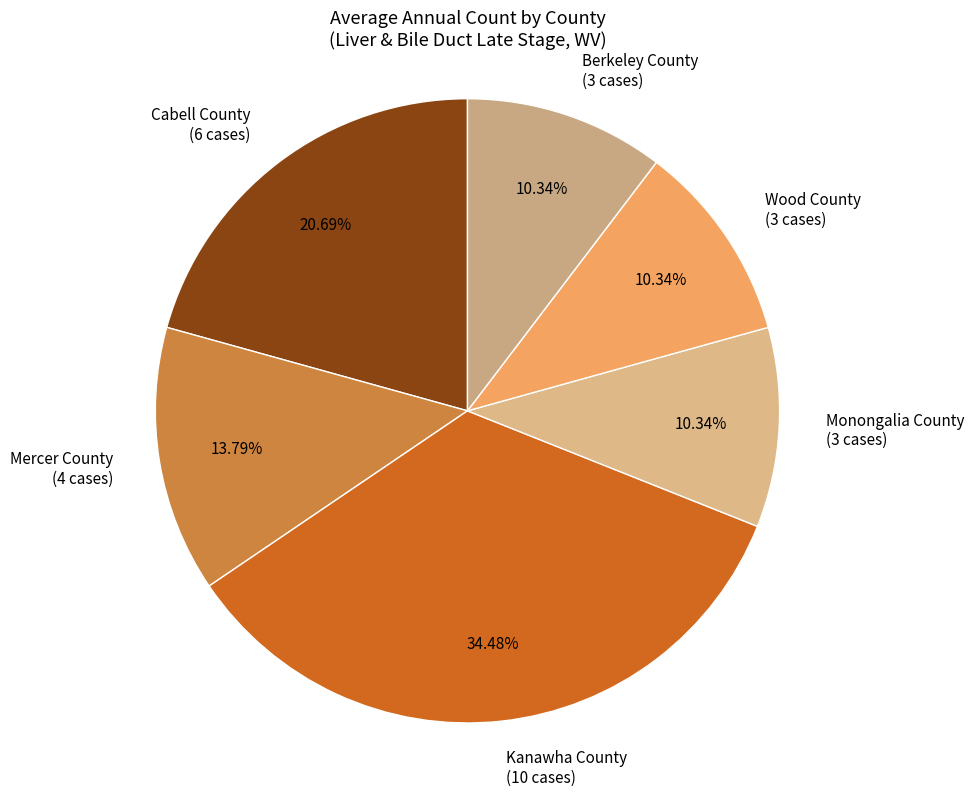

What is the ratio of the value at Mercer County (4 cases) to the value at Monongalia County (3 cases)?

1.3